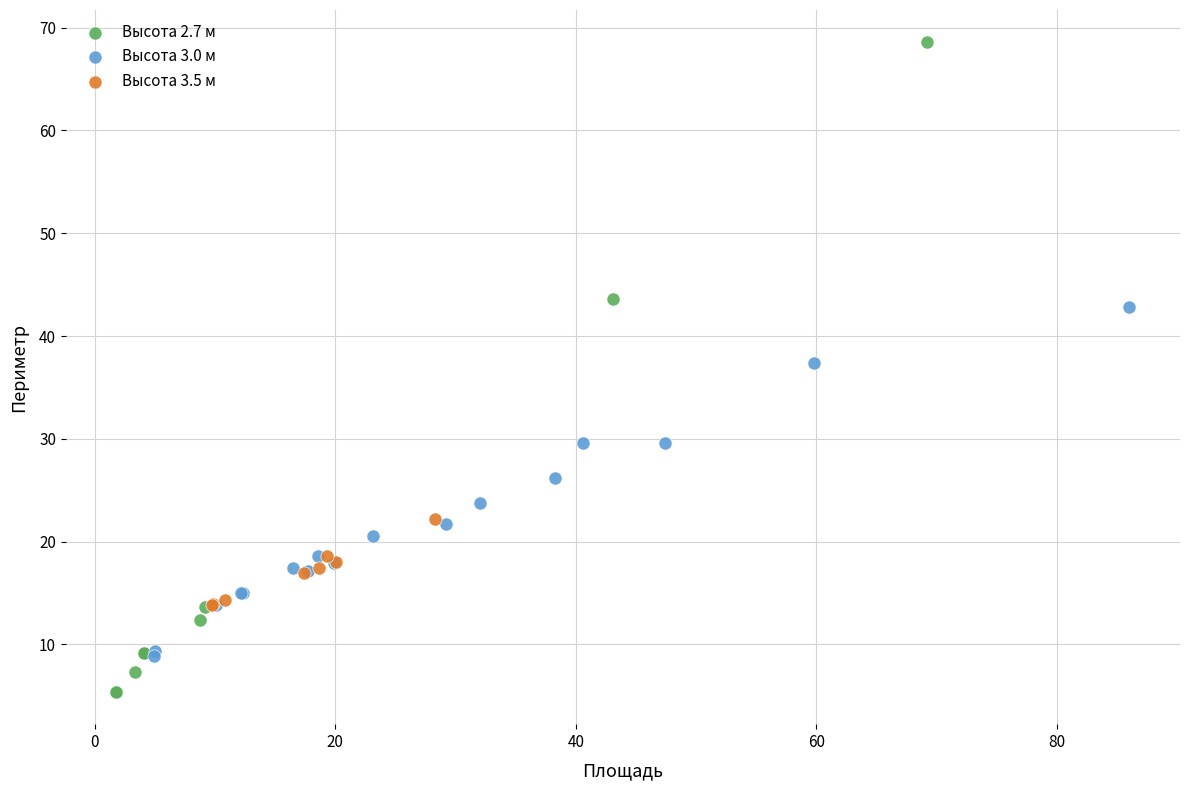

Which series has the widest spread of Y values?

Высота 2.7 м